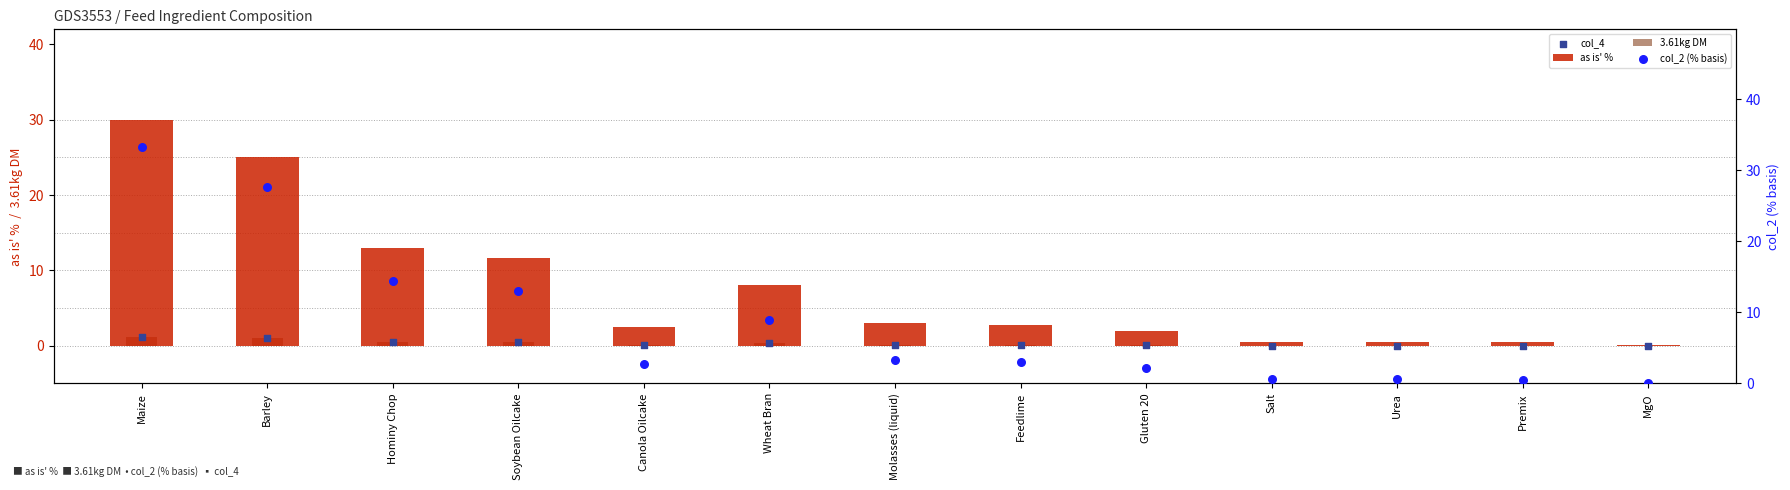

Is the value of as is' % at Gluten 20 greater than the value of col_4 at Maize?

Yes